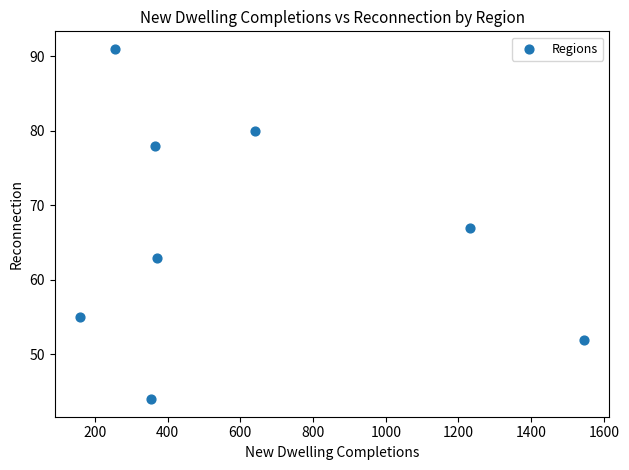

What is the average Y value?

66